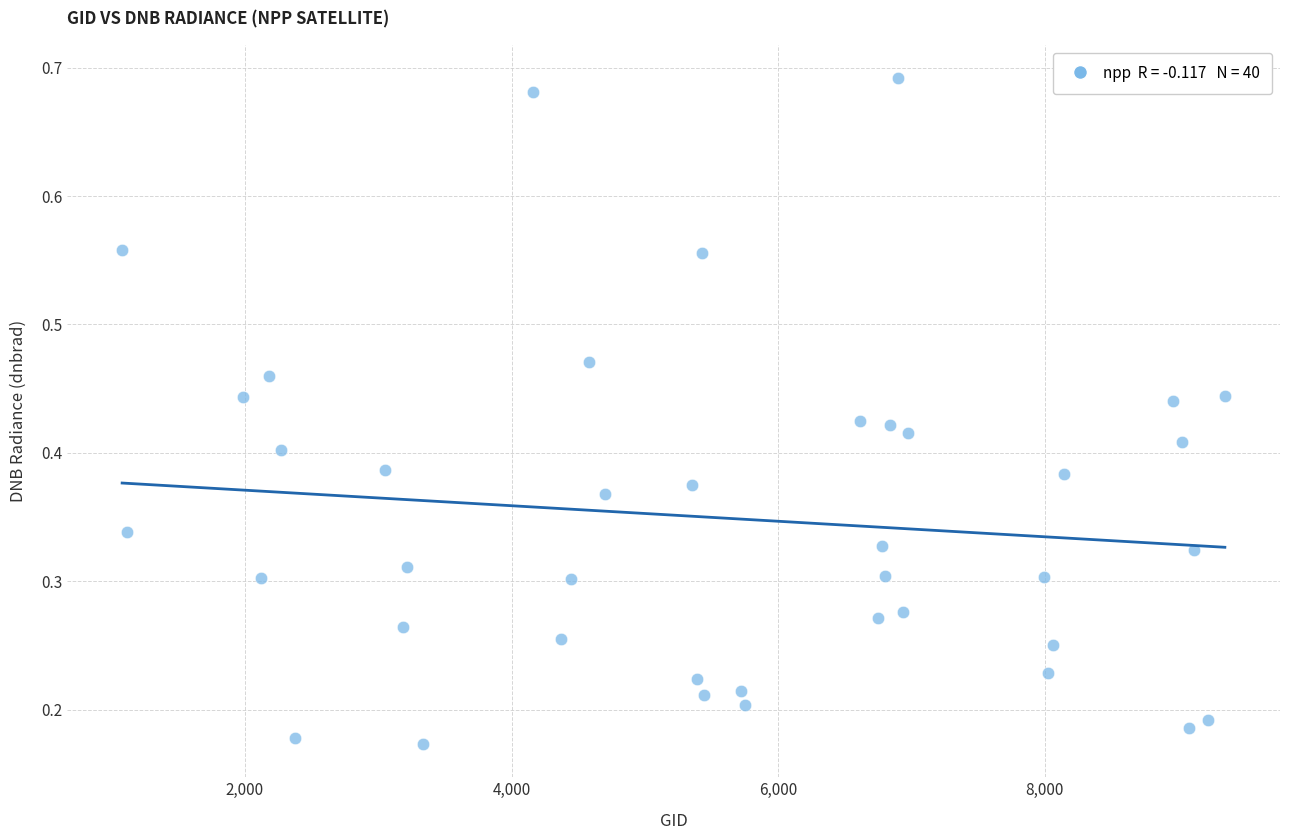

What is the range of X values (max minus min)?

8271.0